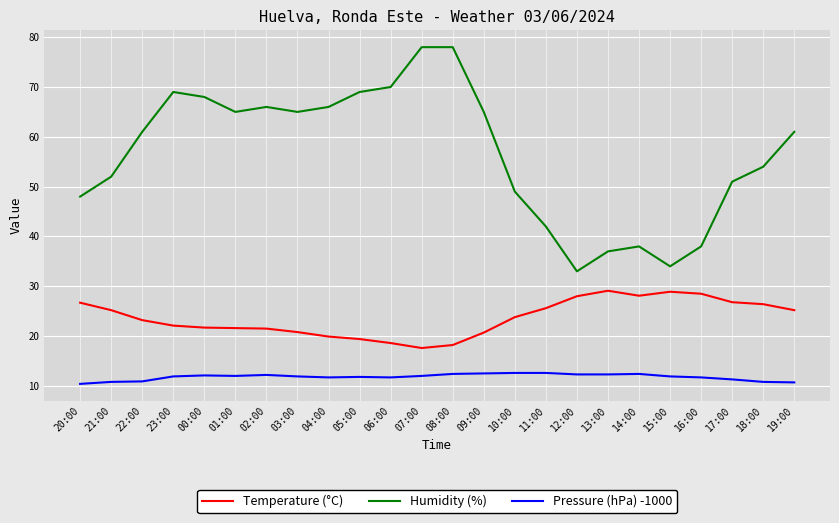

How many lines are shown in the chart?

3